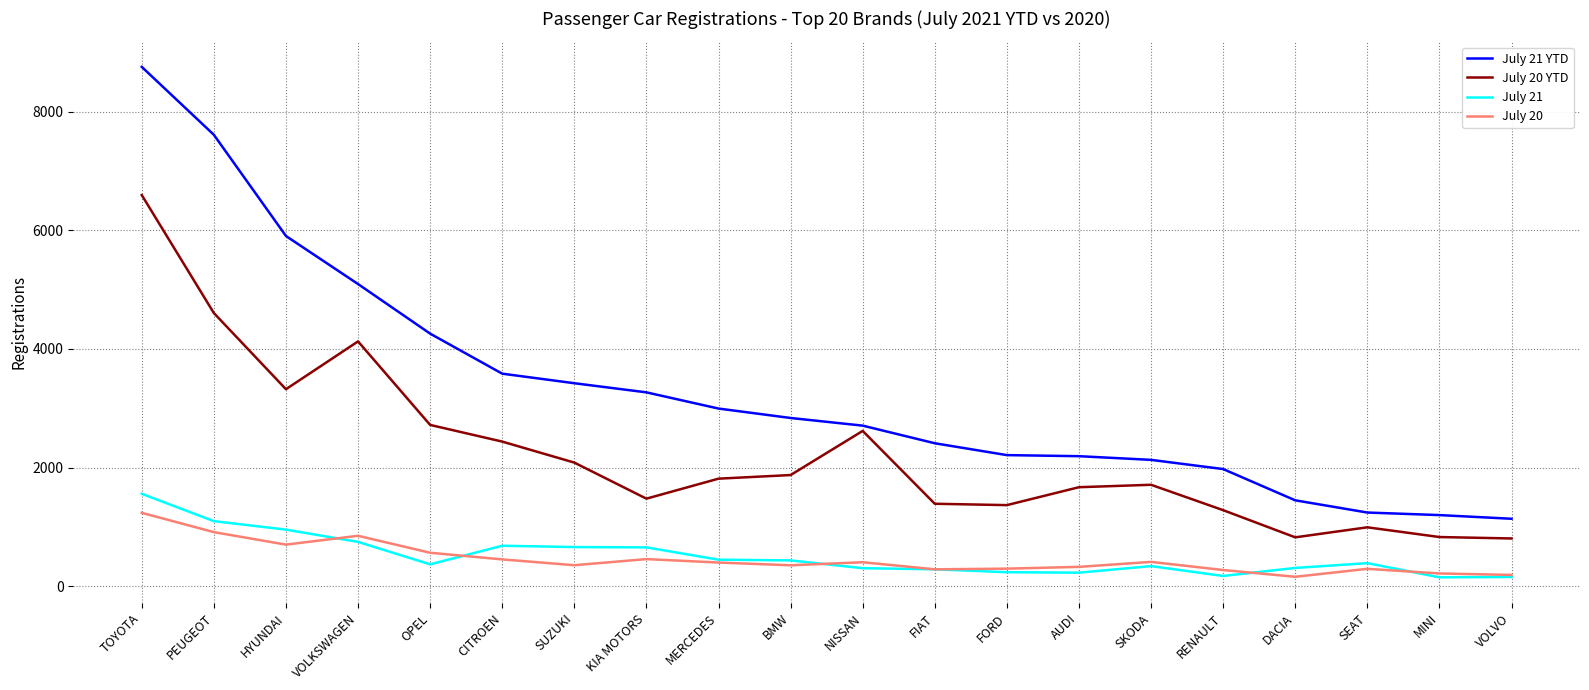

What are all the series names shown in the legend?

July 21 YTD, July 20 YTD, July 21, July 20